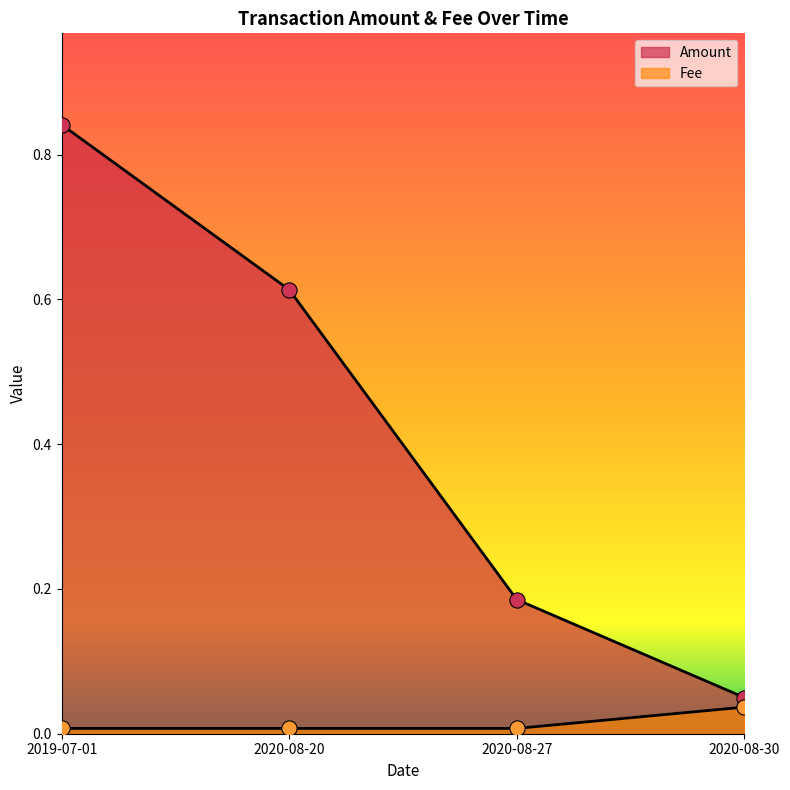

Is the value of Amount at 2020-08-20 greater than the value of Fee at 2020-08-20?

Yes